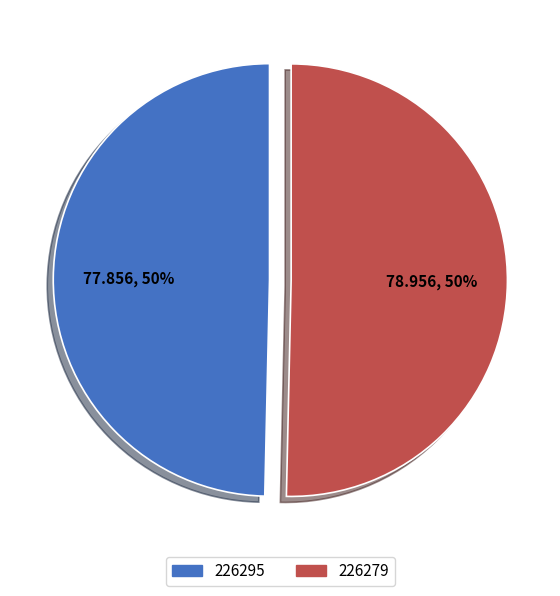

The 226295 slice represents 12% of the pie. True or false?

False